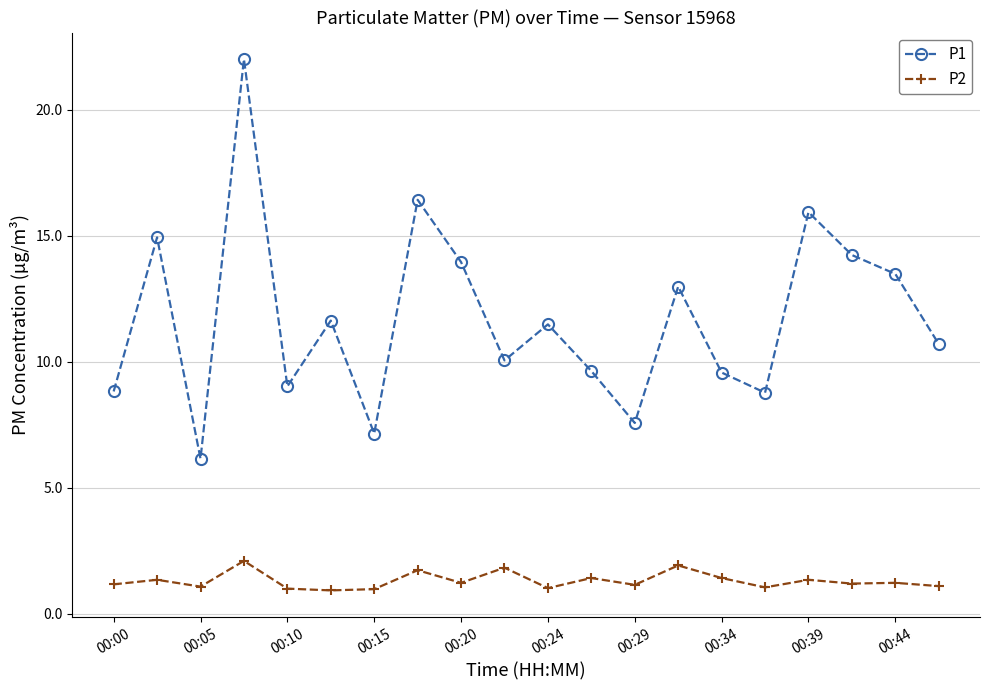

What is the smallest value displayed?

0.9